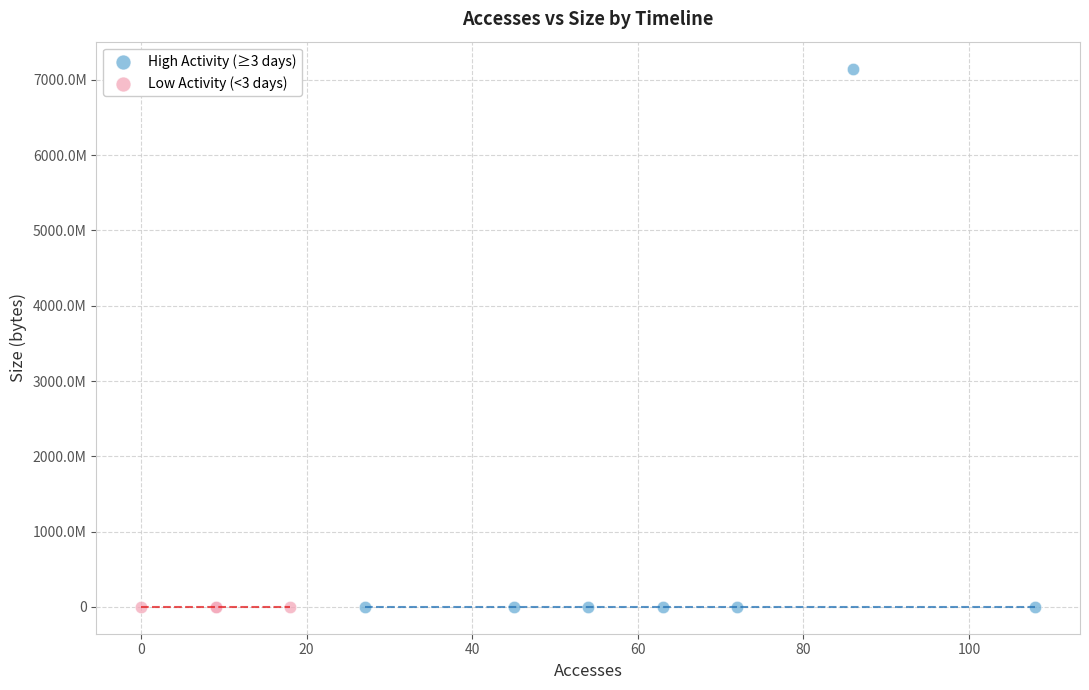

Which series contains the highest Y value?

High Activity (≥3 days)